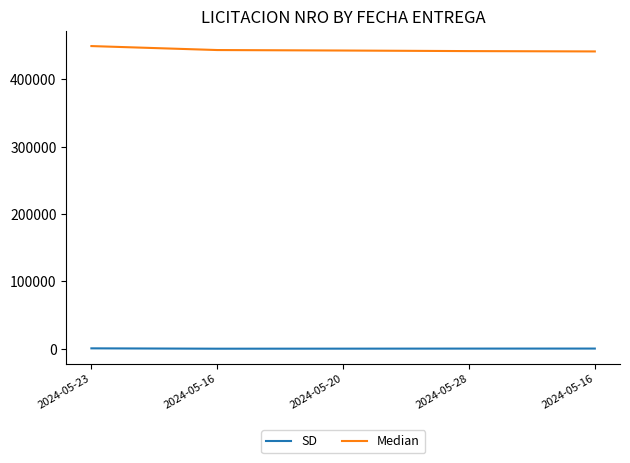

Where does the Median series first go above 442927?

2024-05-23